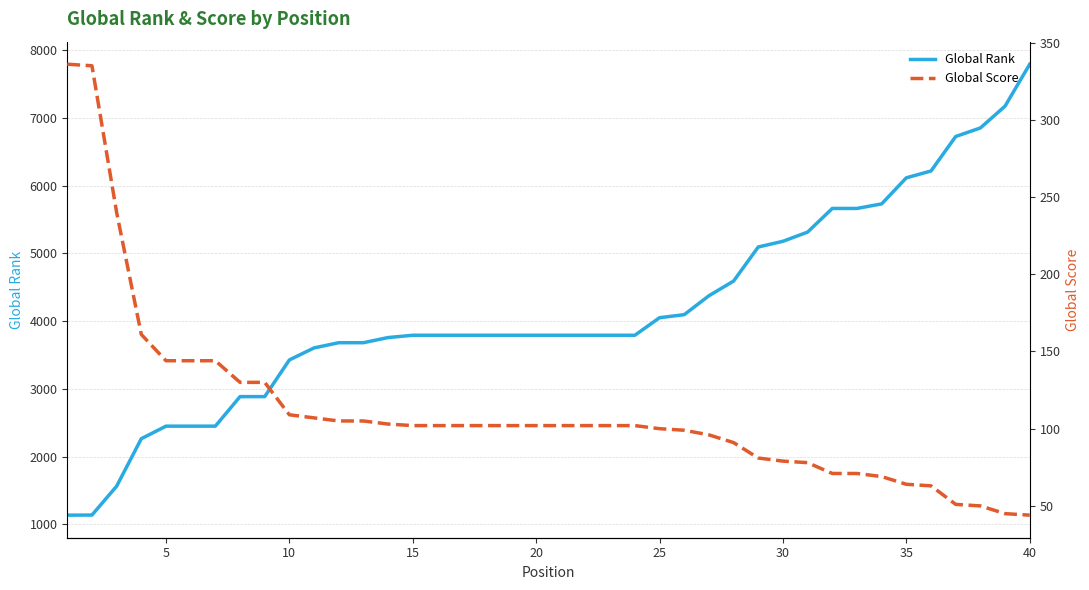

List the series in order of their overall mean, lowest first.

Global Score, Global Rank